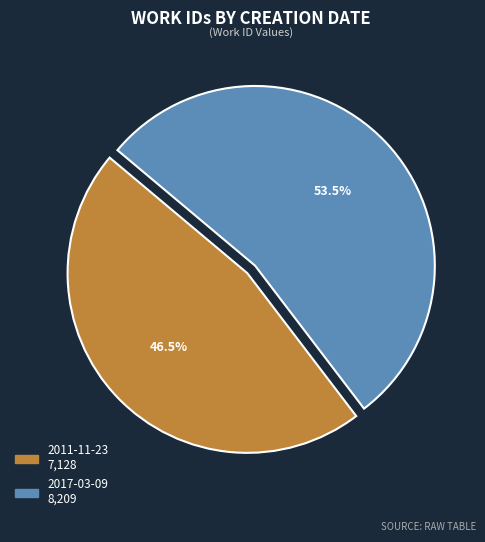

To the nearest percent, what is the average slice percentage?

50%